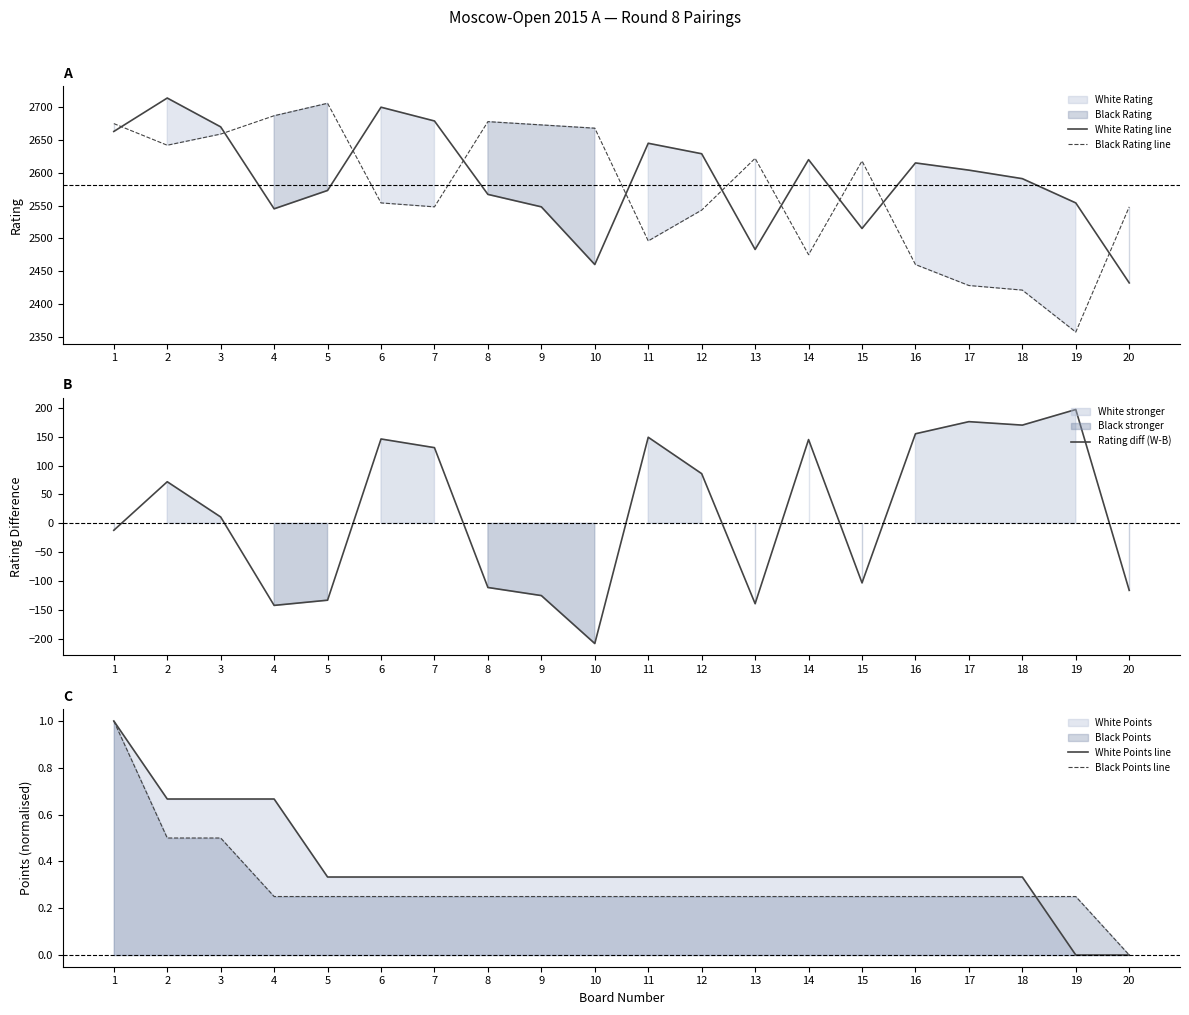

Which series has the largest total across all categories?

White Rating line